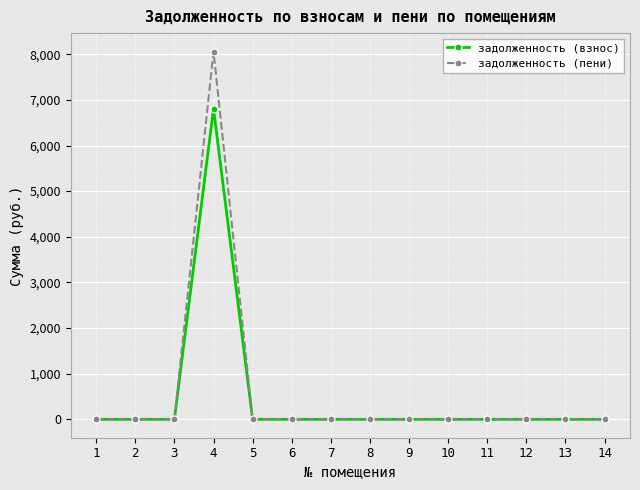

Is it true that задолженность (взнос) equals 6809.0 at 4?

True